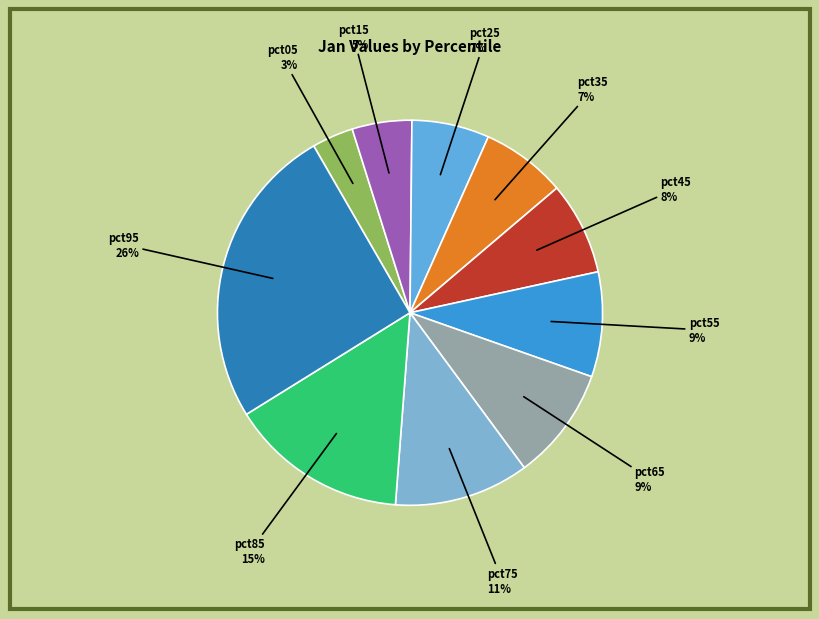

Count the number of slices in the pie.

10